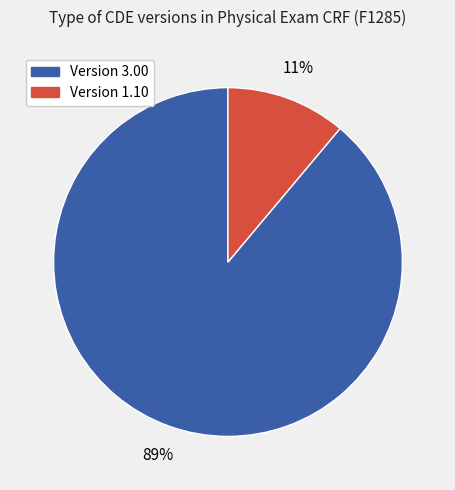

Is there a majority slice in this chart?

Yes